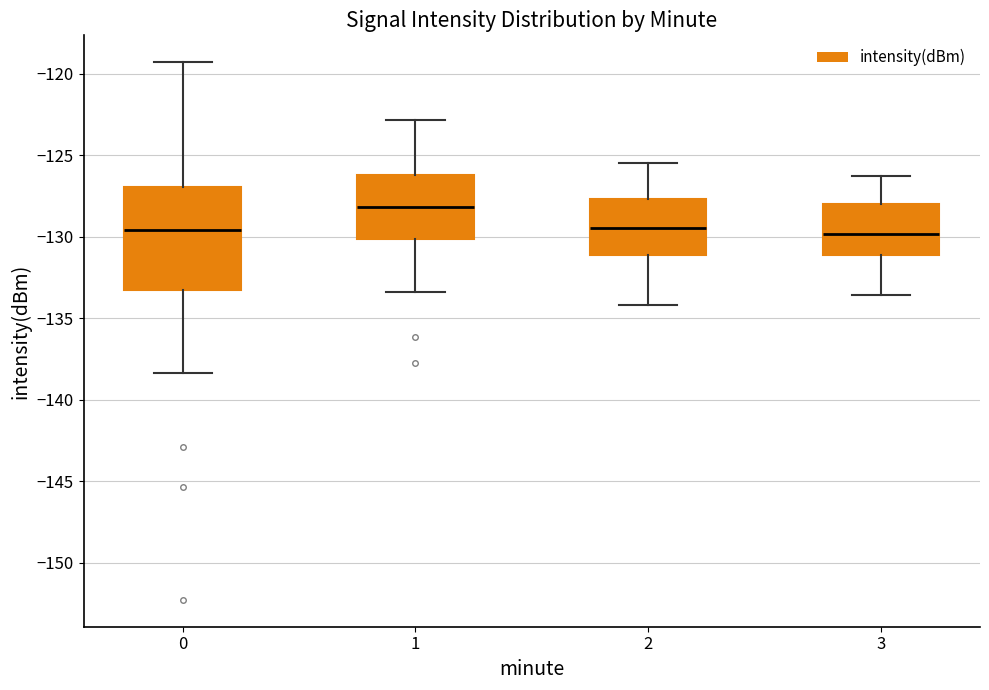

Reading left to right, transcribe this box plot: for each box, give where its median line is, the range the box spans, and where its two whiskers end, as read against the y-axis. The values are not printed on the chart, so give them approximately, as read against the axis.

0: median -129.5, box -133.5 to -127.0, whiskers -138.5 to -119.5
1: median -128.0, box -130.0 to -126.0, whiskers -133.5 to -123.0
2: median -129.5, box -131.0 to -127.5, whiskers -134.0 to -125.5
3: median -130.0, box -131.0 to -128.0, whiskers -133.5 to -126.5